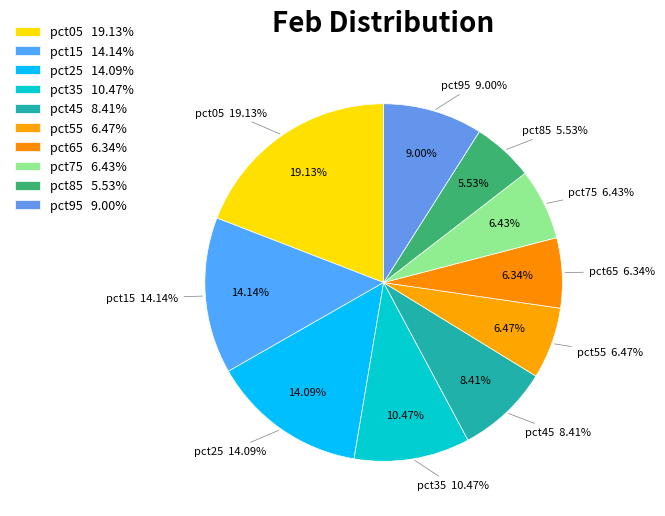

Rank the categories by value from highest to lowest.

pct05, pct15, pct25, pct35, pct95, pct45, pct55, pct75, pct65, pct85